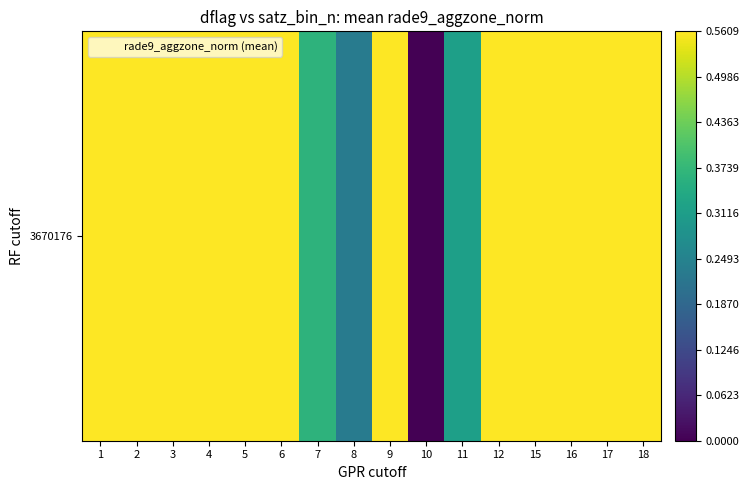

List the labels in order of value, largest first.

2, 17, 18, 5, 3, 4, 12, 16, 15, 9, 1, 6, 7, 11, 8, 10